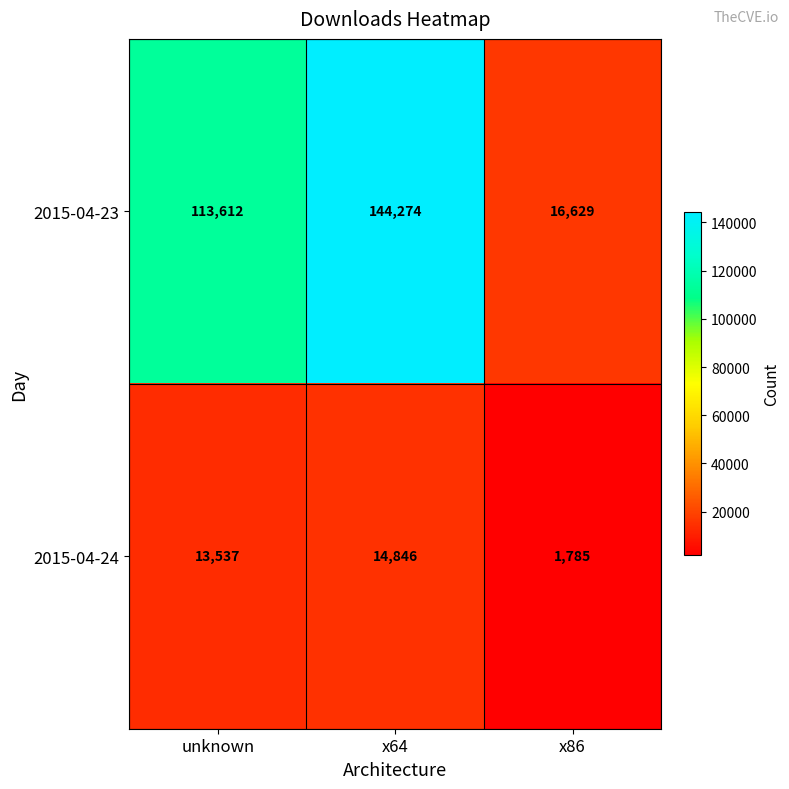

Between unknown and x86, which series saw the biggest shift?

2015-04-23